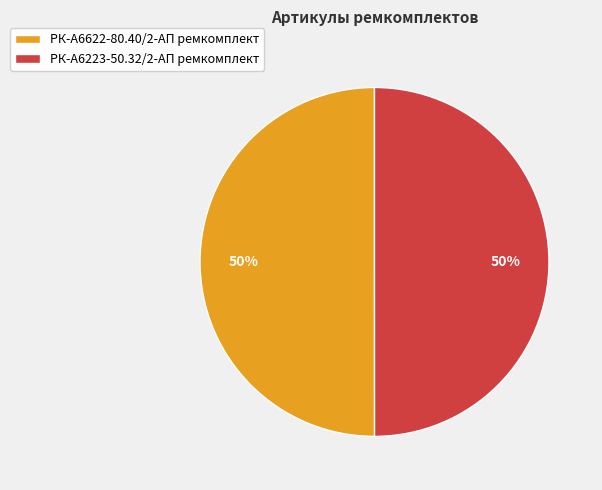

What is the ratio of the value at РК-А6622-80.40/2-АП ремкомплект to the value at РК-А6223-50.32/2-АП ремкомплект?

1.0